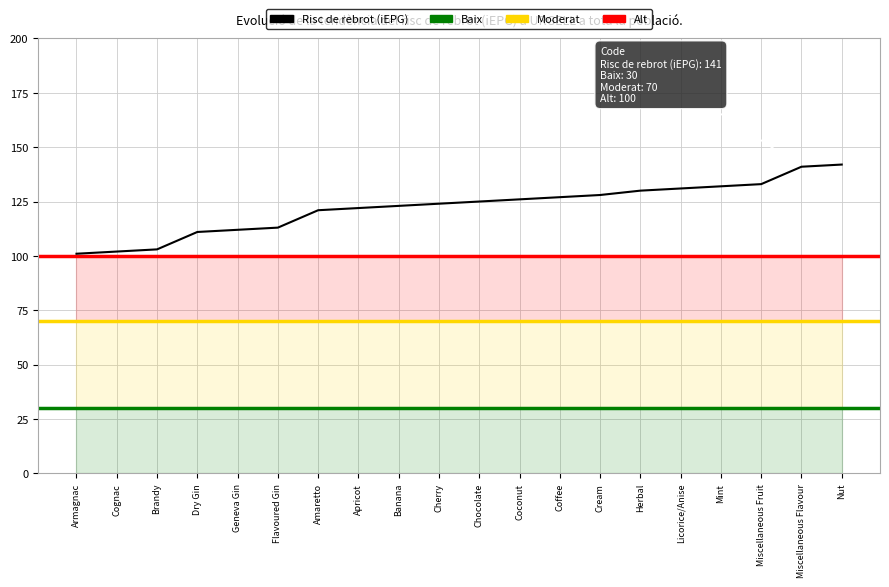

What is the ratio of the value at Mint to the value at Banana?

1.1